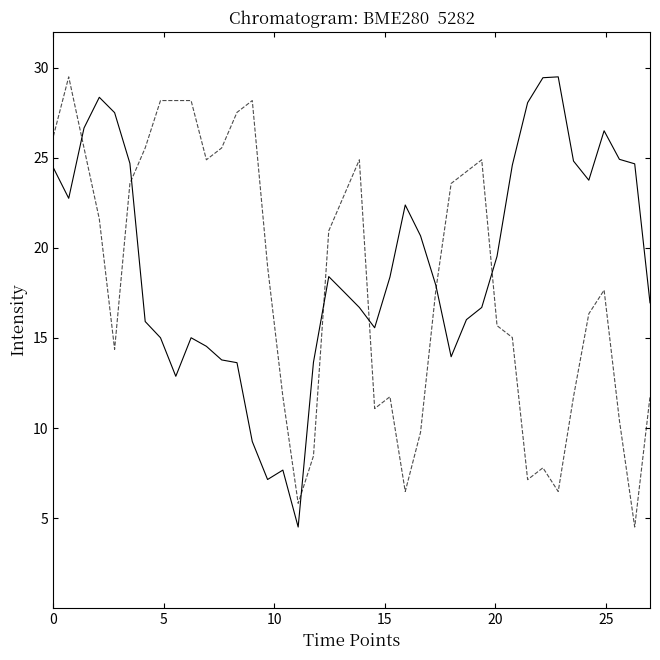

What is the minimum value shown in the chart?

4.5